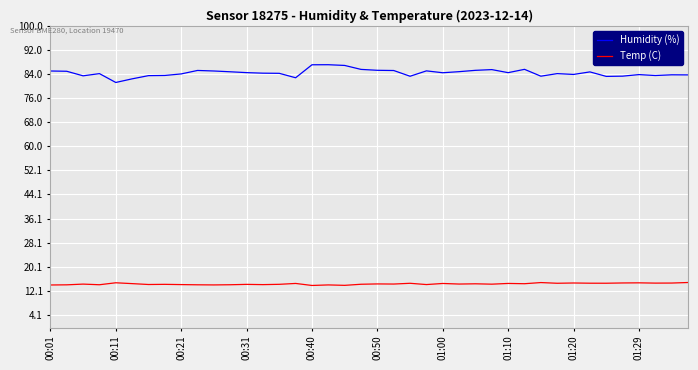

Rank the series by their maximum value, from highest to lowest.

Humidity (%), Temp (C)